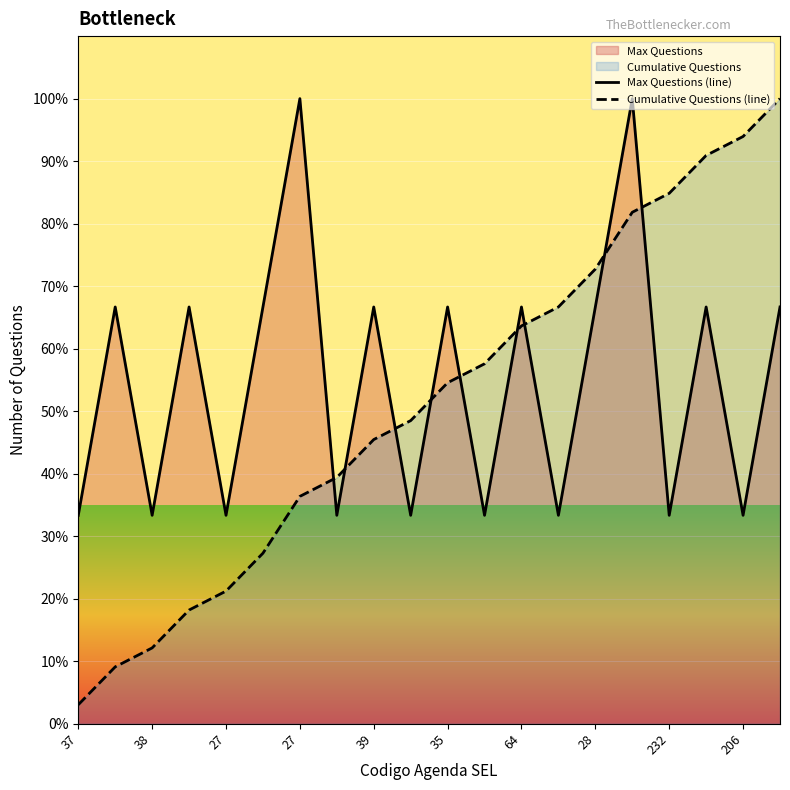

Does the chart display data point markers on the line(s)?

No